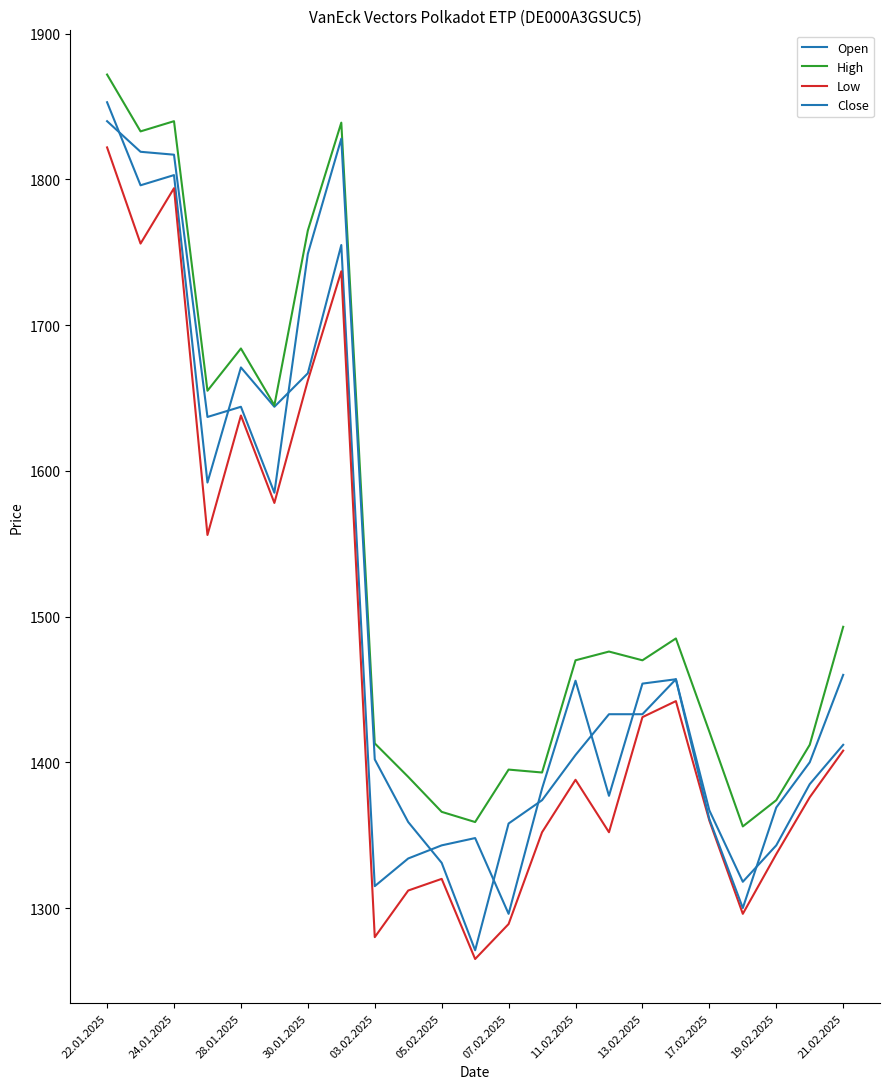

How many lines are shown in the chart?

4